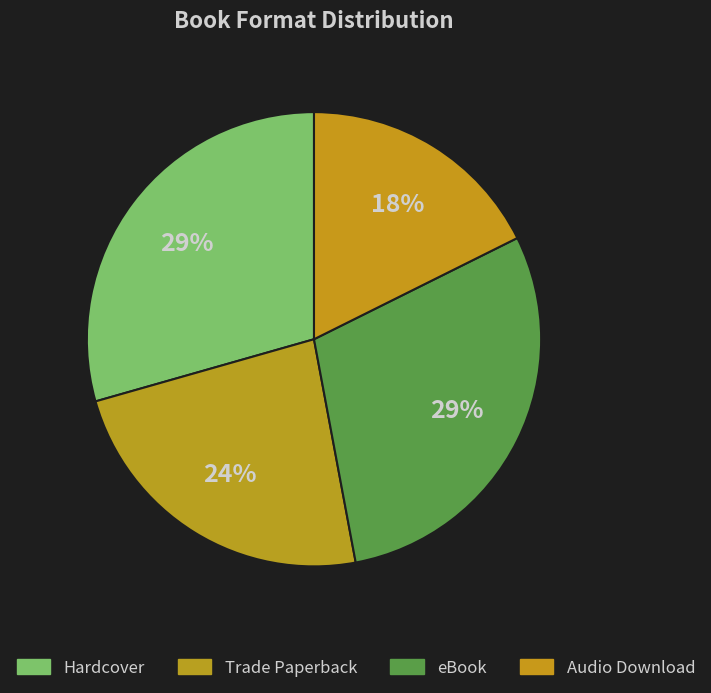

How many segments does this pie chart have?

4